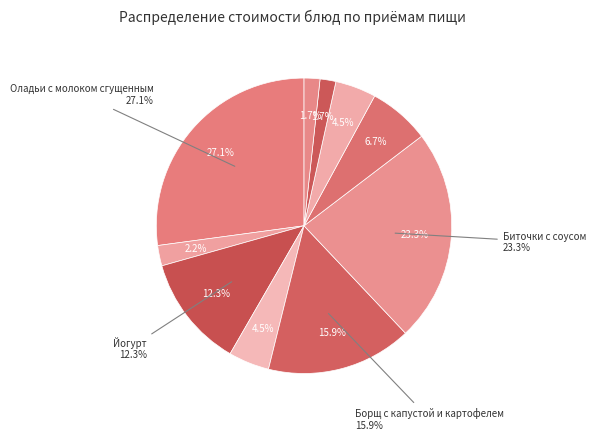

How many slices are in this pie chart?

10